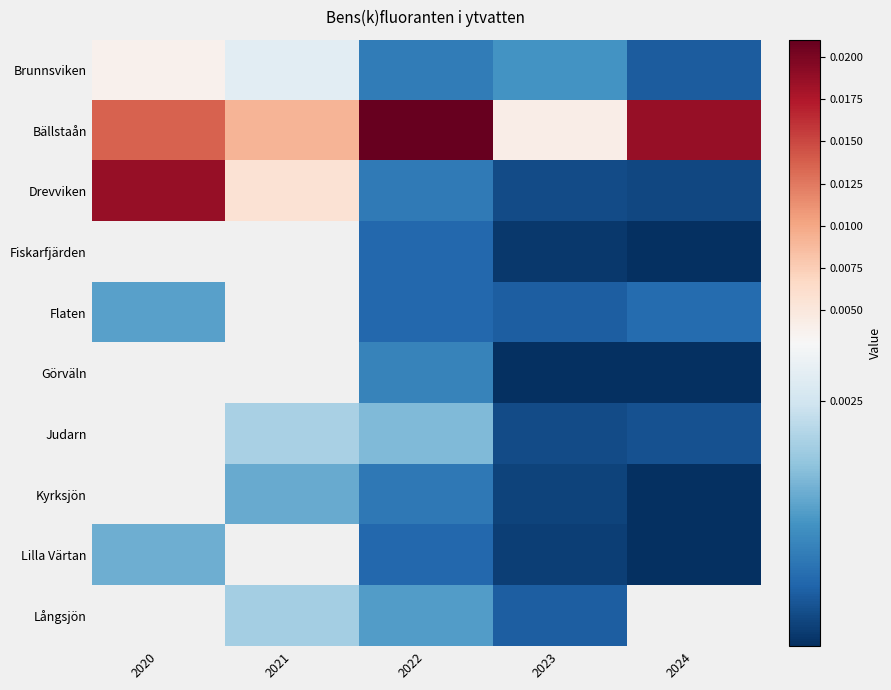

How many Flaten values are between 0 and 1?

4